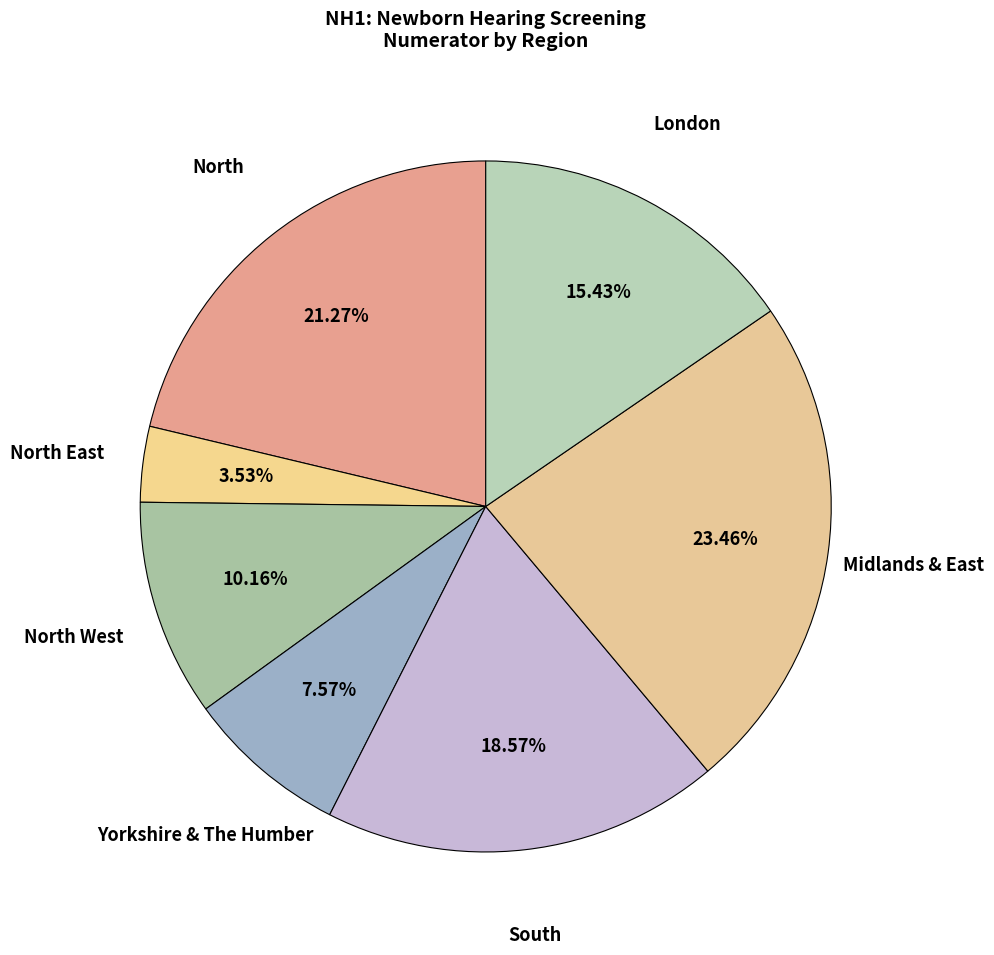

To the nearest percent, what percentage of the pie is South?

19%